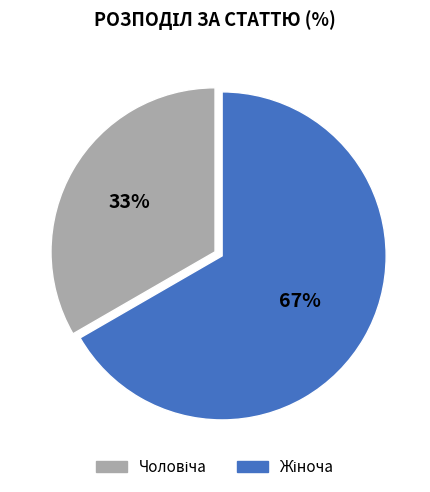

How many segments does this pie chart have?

2